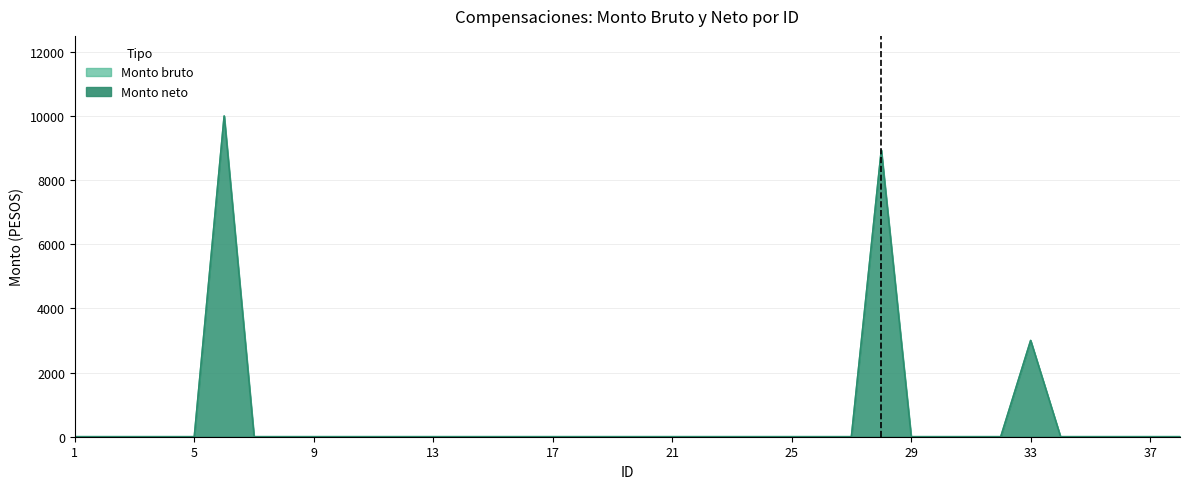

Does the chart have visible grid lines?

Yes